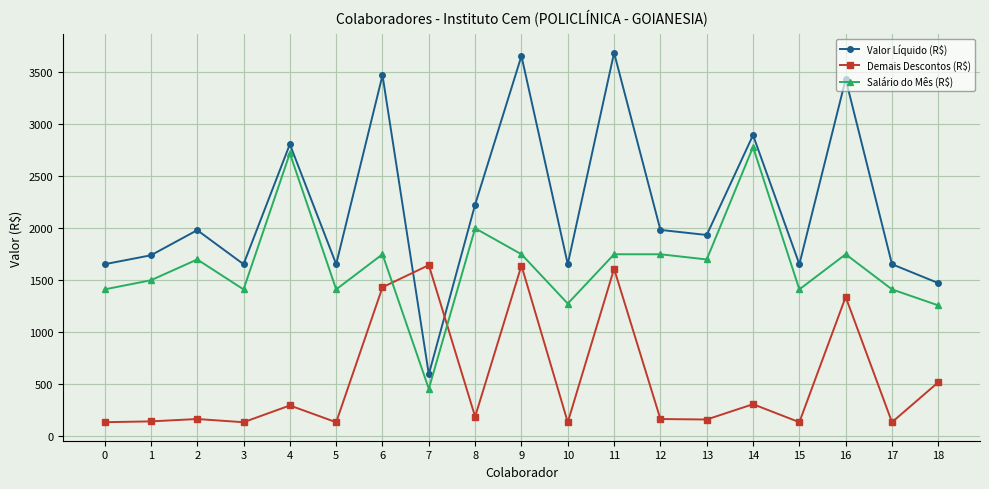

What is the highest value of the Demais Descontos (R$) series?

1645.5